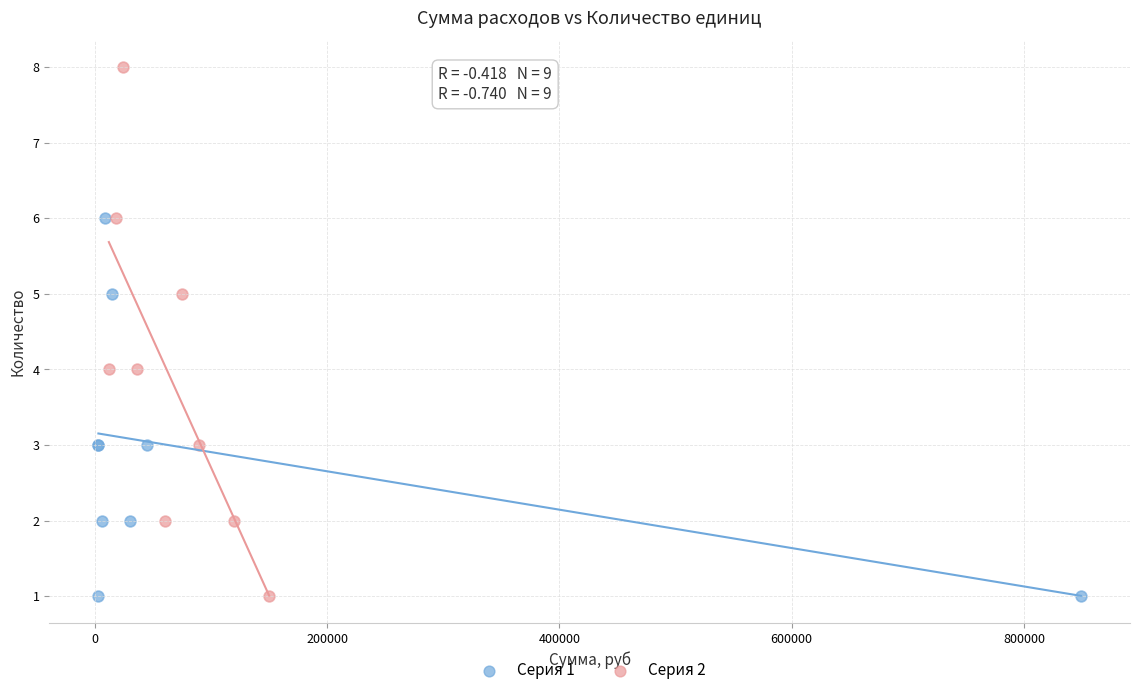

Which series reaches the maximum Y coordinate?

Серия 2